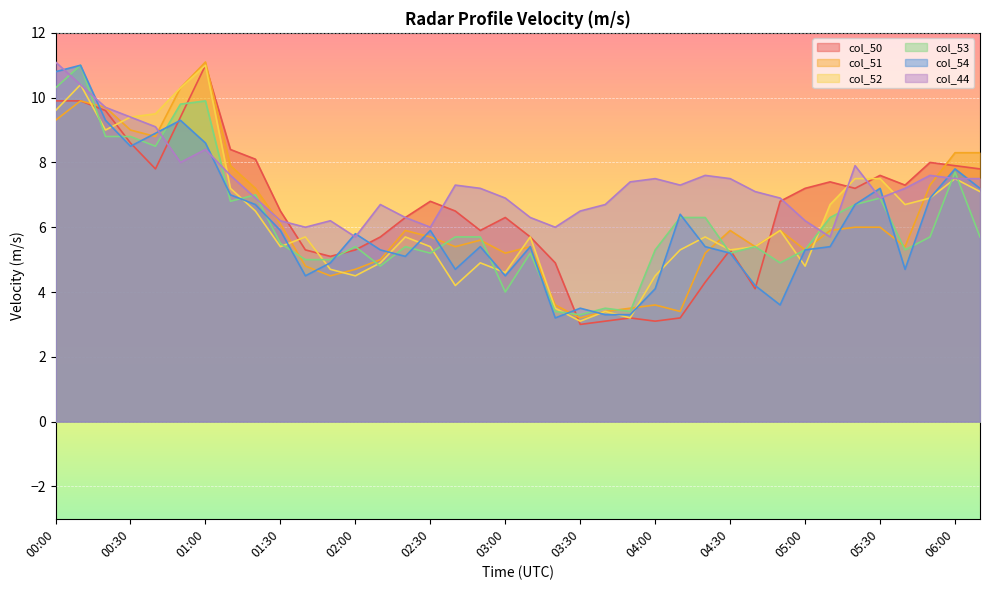

What is the label of the 3rd point from the right?

05:50